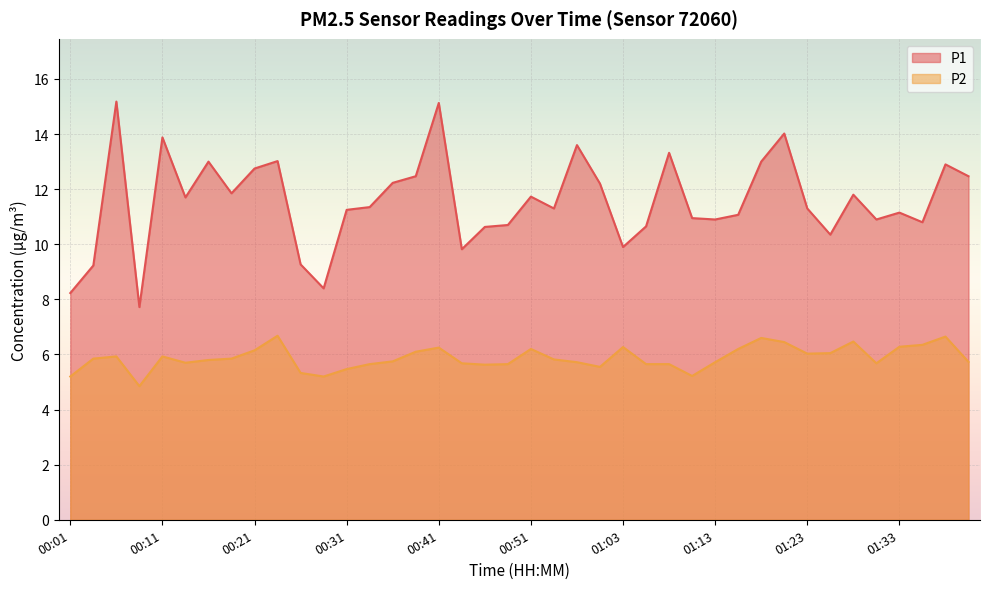

True or false: P1 has a value of 12.9 at 01:38.

True